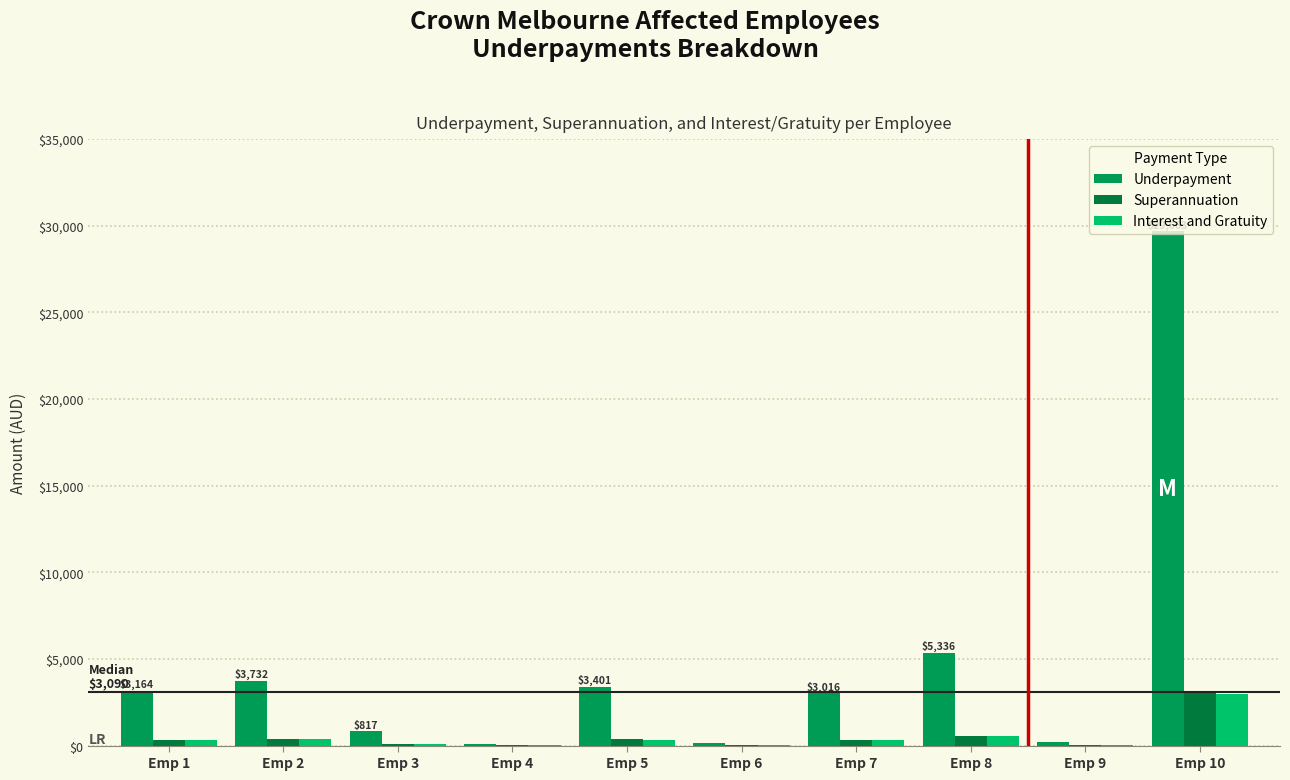

How many data points in Interest and Gratuity are above 316?

5